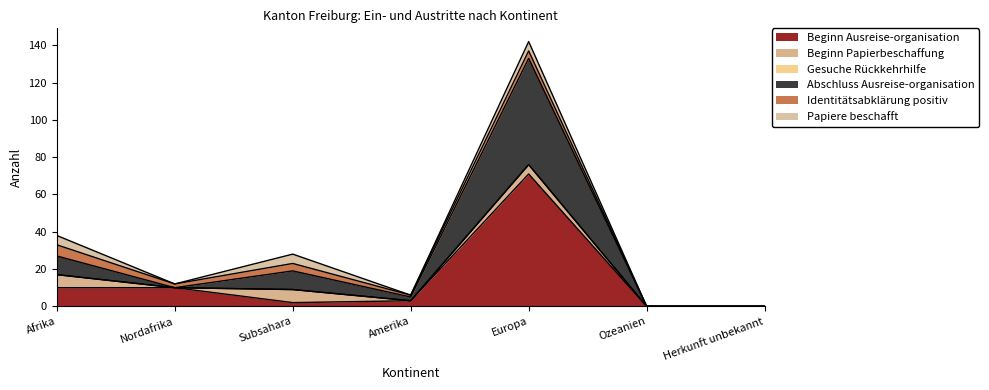

The value of Gesuche Rückkehrhilfe at Europa is 0. True or false?

True